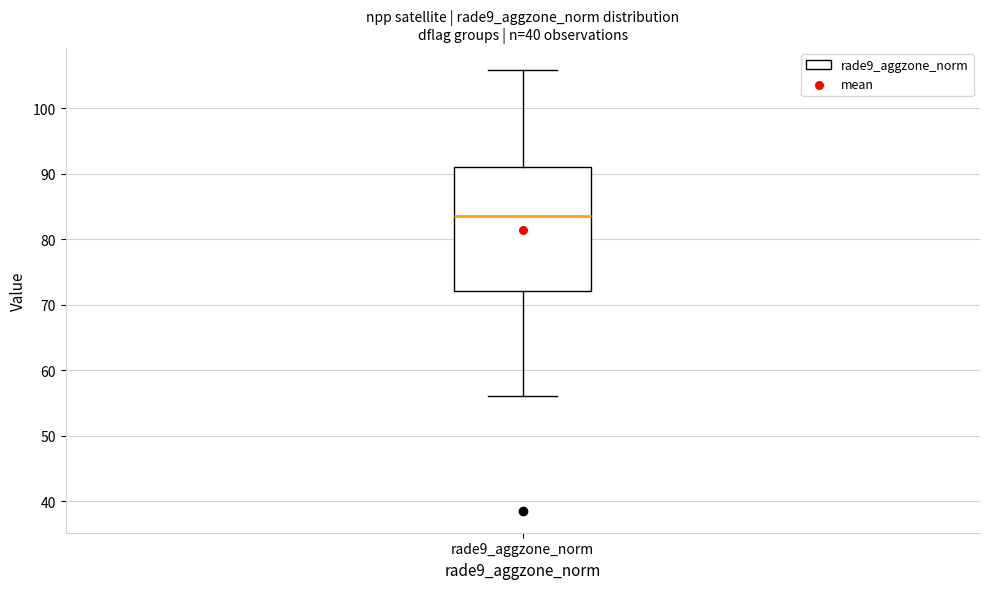

Read this box plot against the y-axis: the position of the median line, the range covered by the box, and the ends of both whiskers. The values are not printed on the chart, so give them approximately, as read against the axis.

median 84, box 72 to 91, whiskers 56 to 106